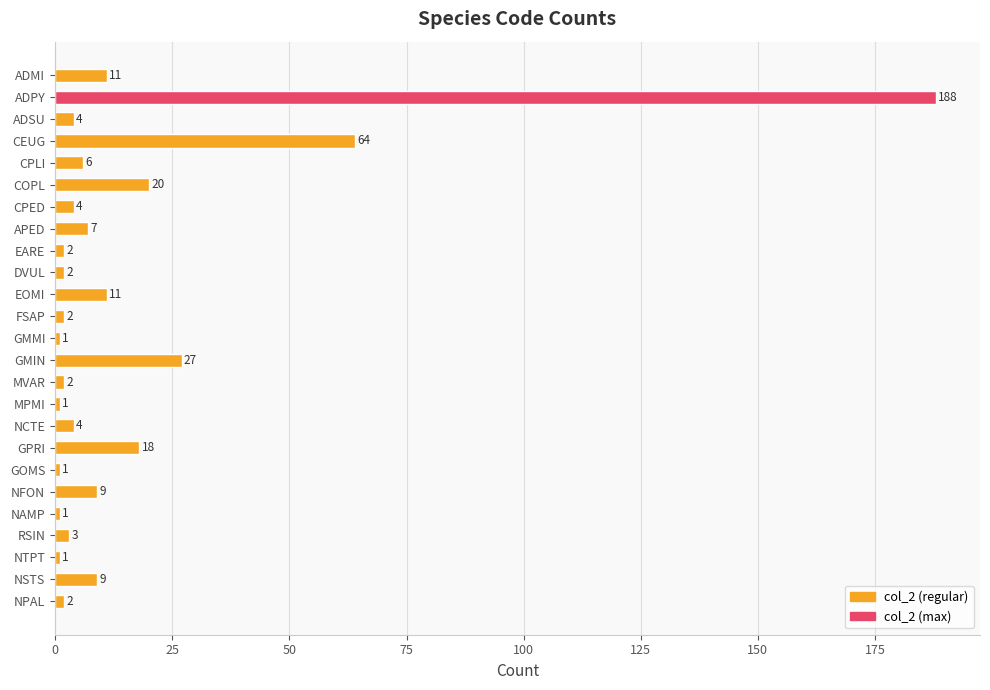

Reading top to bottom, transcribe all the data shown in this chart.

11	188	4	64	6	20	4	7	2	2	11	2	1	27	2	1	4	18	1	9	1	3	1	9	2